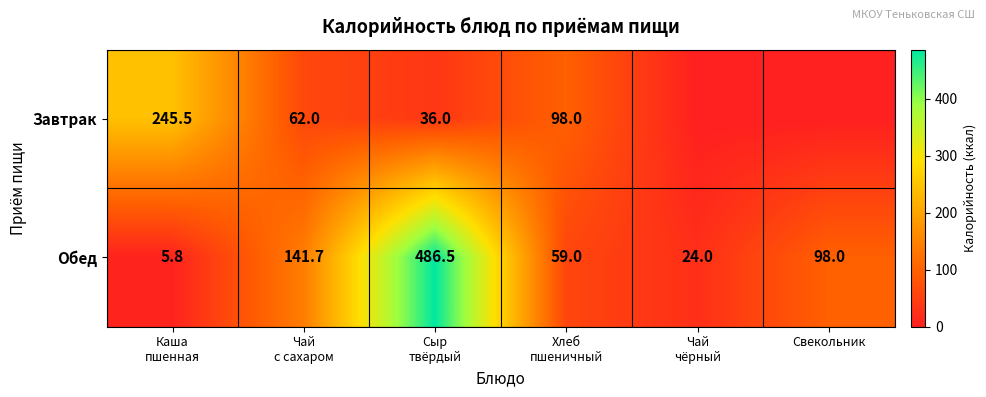

Rank the series at Сыр
твёрдый from lowest to highest value.

Завтрак, Обед